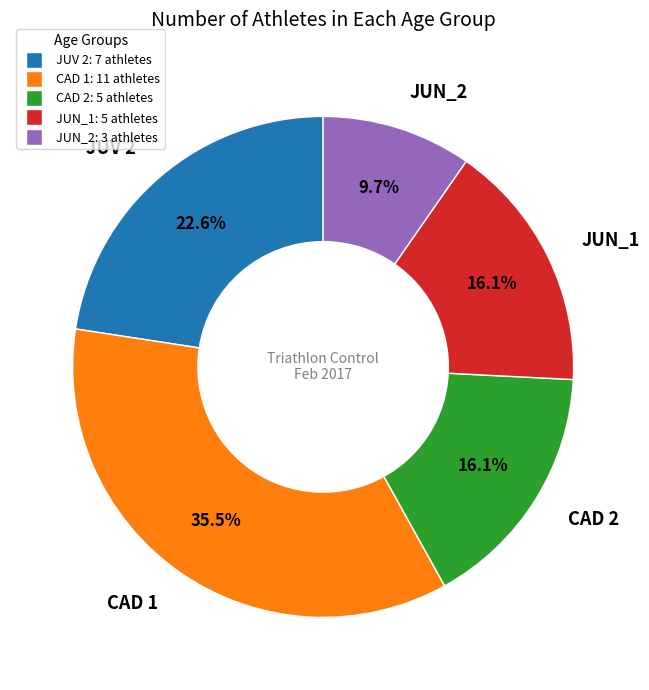

Is it true that CAD 2 is 16% of the pie?

True